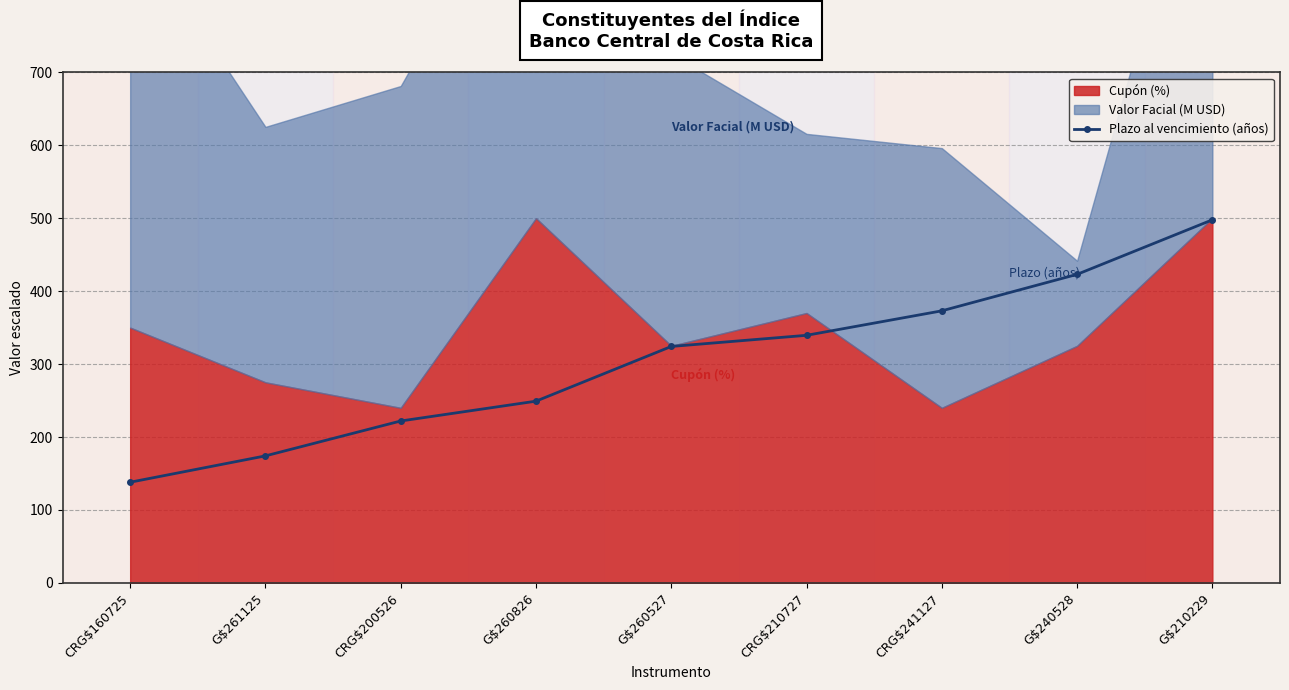

True or false: Plazo al vencimiento (años) has more than 2 points higher than both neighbors.

False